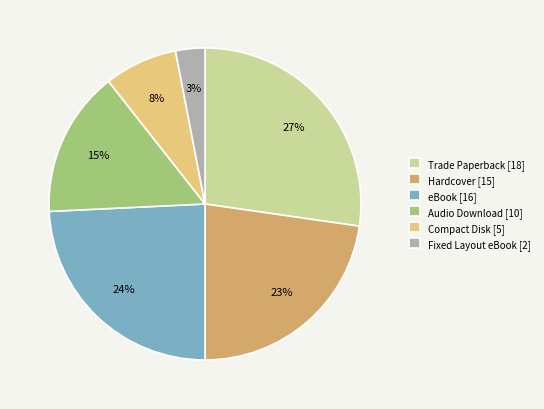

Is it true that eBook is 24% of the pie?

True